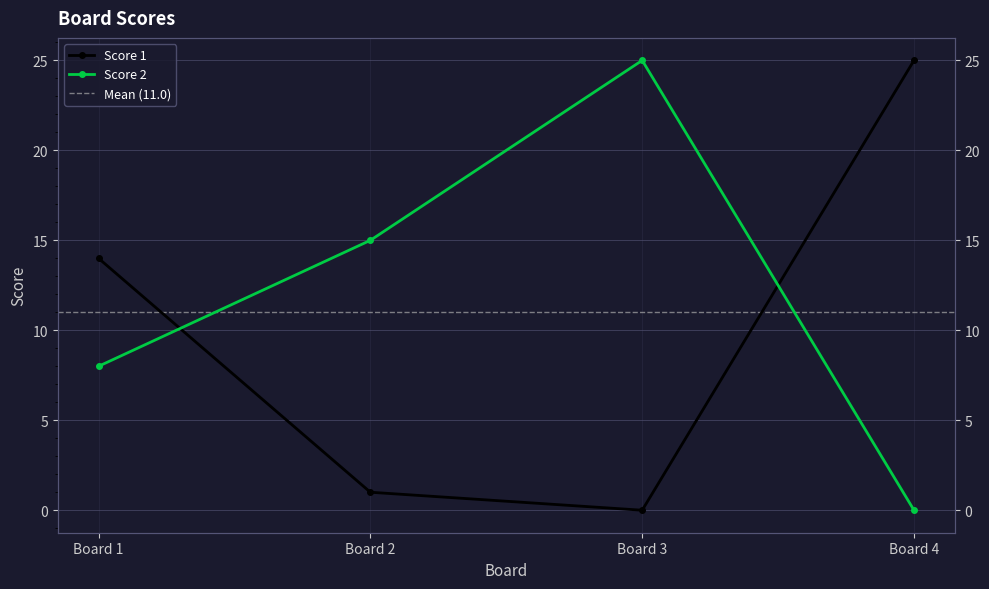

True or false: Score 1 has more than 2 points higher than both neighbors.

False